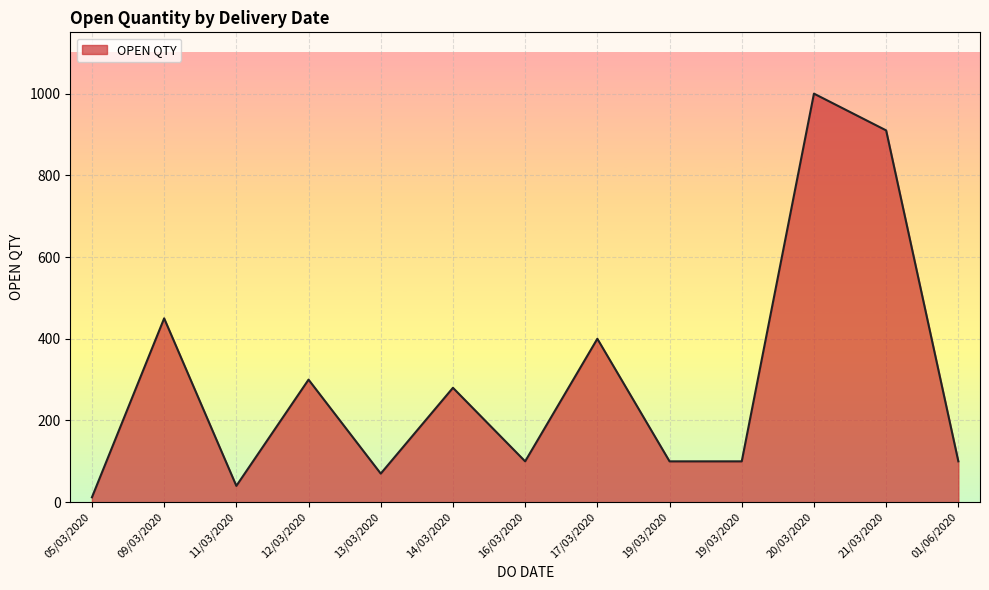

How many lines are shown in the chart?

1